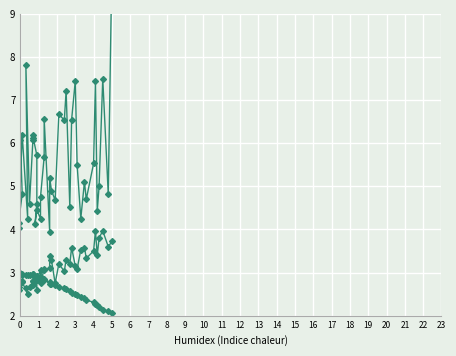

True or false: SDS_P1 and SDS_P2 intersect in this chart.

False